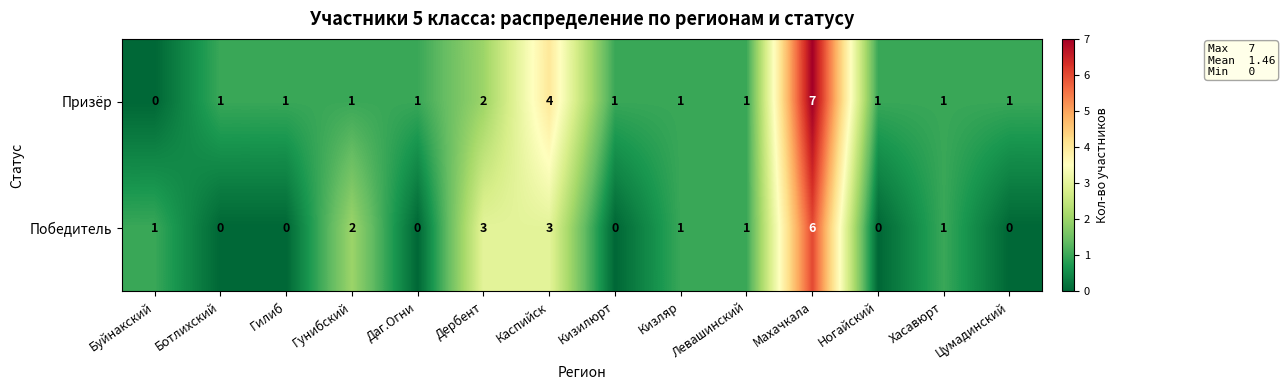

Read the Победитель value at Дербент.

3